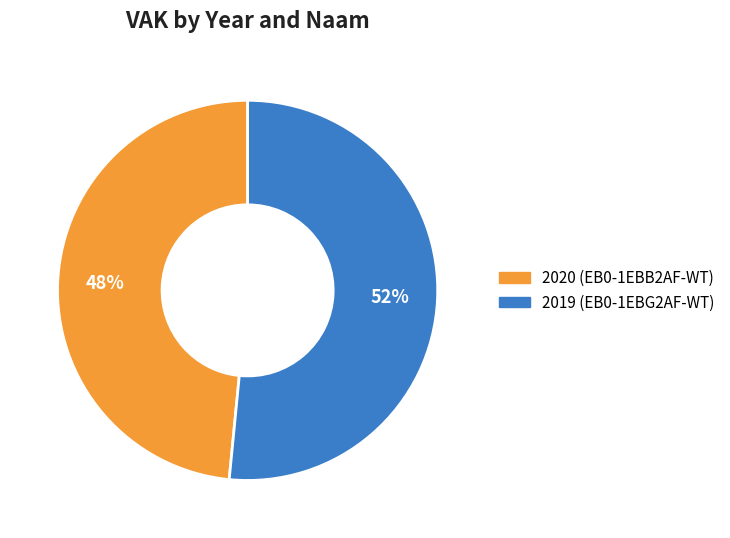

To the nearest percent, what is the combined percentage of 2019 (EB0-1EBG2AF-WT) and 2020 (EB0-1EBB2AF-WT)?

100%